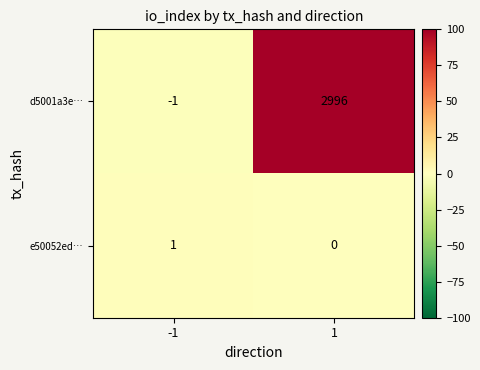

What is the smallest value displayed?

-1